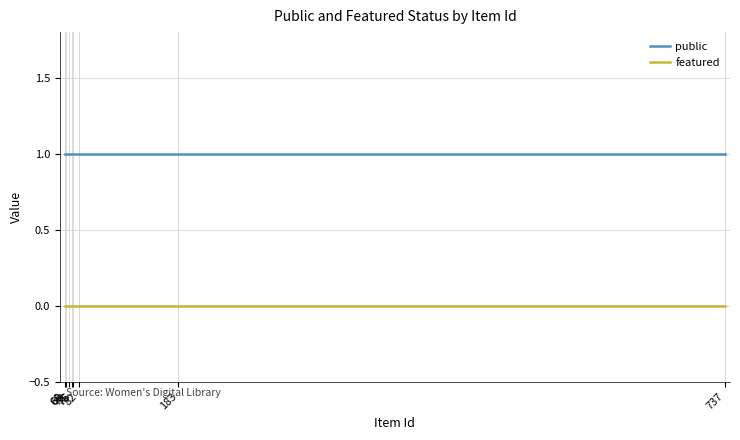

True or false: public and featured intersect in this chart.

False